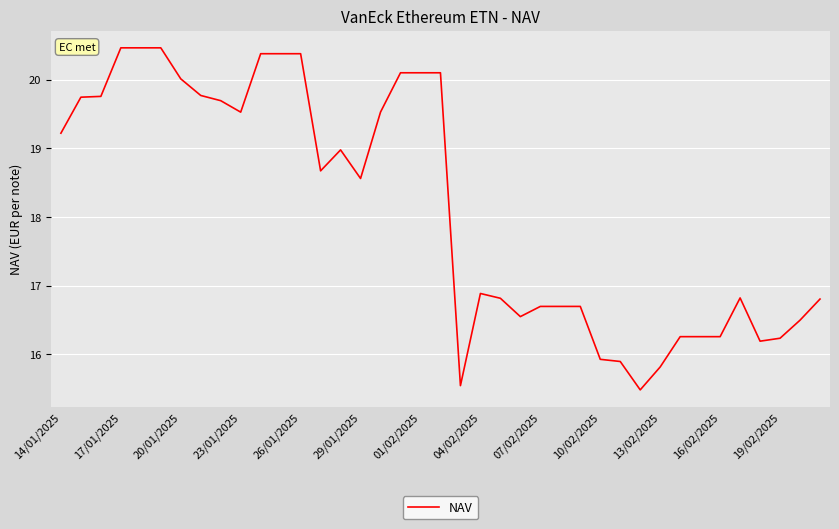

Does the chart have visible grid lines?

Yes